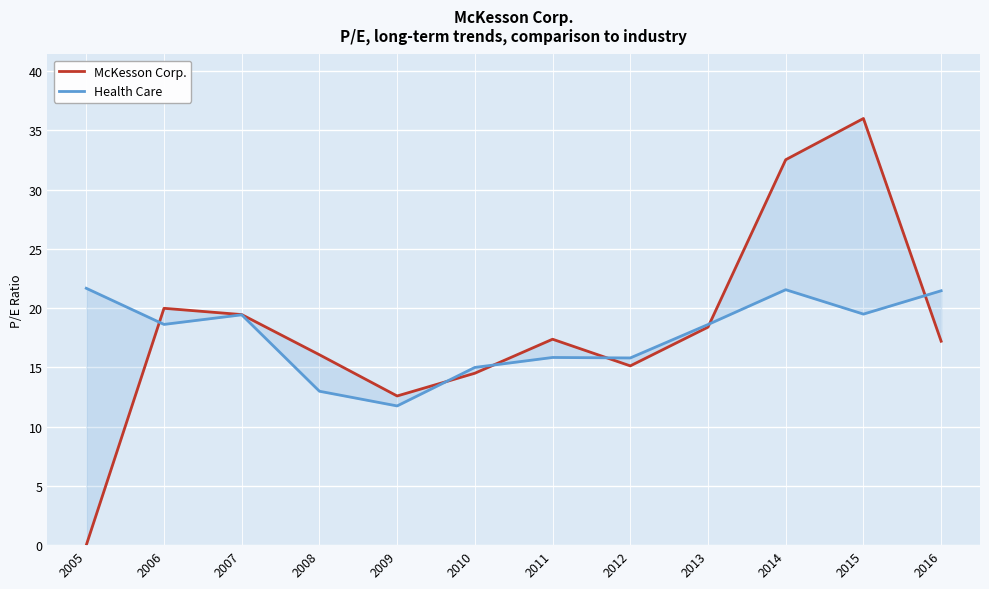

Where does the McKesson Corp. series first go above 17?

2006